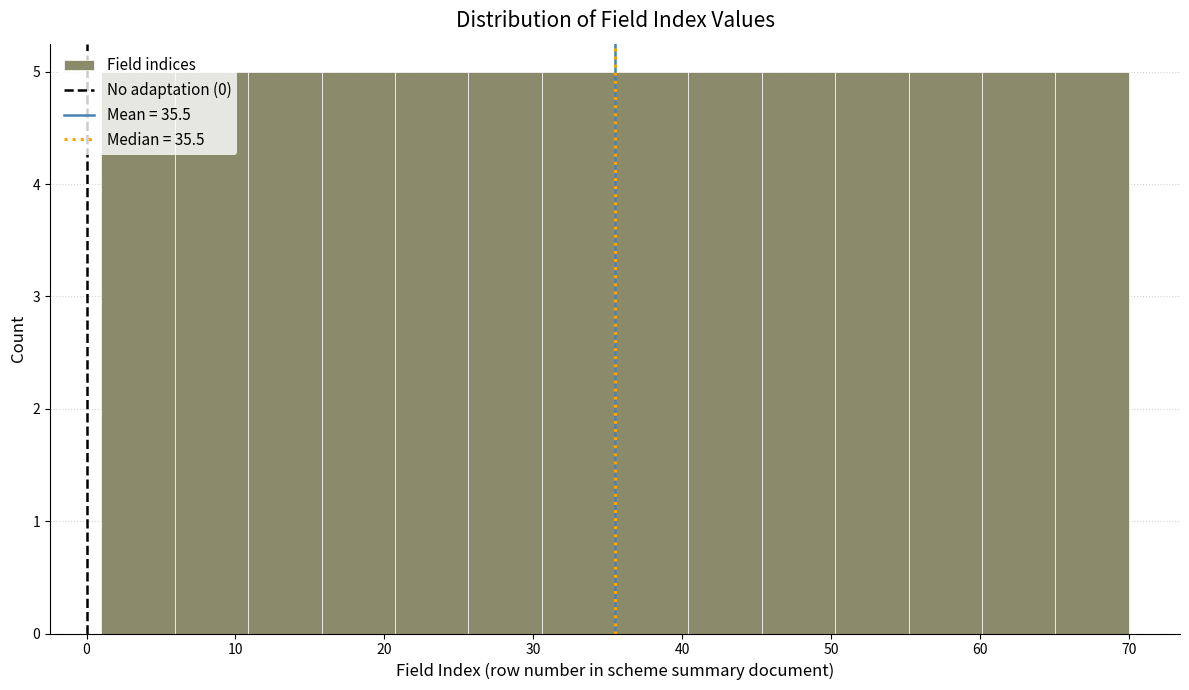

Reading left to right, transcribe this chart: for each bar, give the range it covers on the x-axis and its height. Neither the bar edges nor the heights are printed on the chart, so give them approximately, as read against the axes.

1 to 6: 5
6 to 11: 5
11 to 16: 5
16 to 21: 5
21 to 26: 5
26 to 31: 5
31 to 36: 5
36 to 40: 5
40 to 45: 5
45 to 50: 5
50 to 55: 5
55 to 60: 5
60 to 65: 5
65 to 70: 5